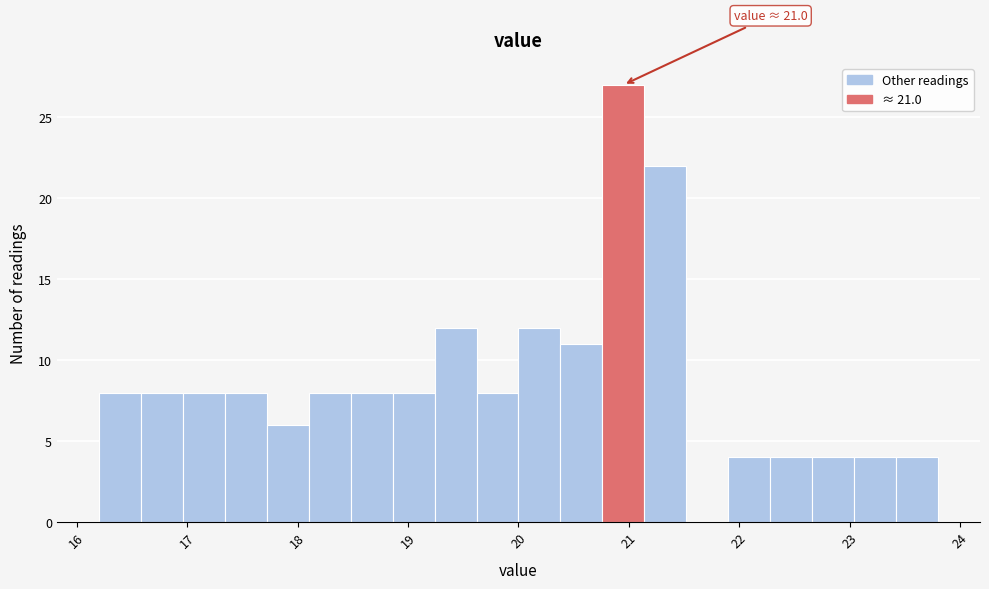

Read against the x-axis, roughly where is the centre of the tallest bar?

21.0